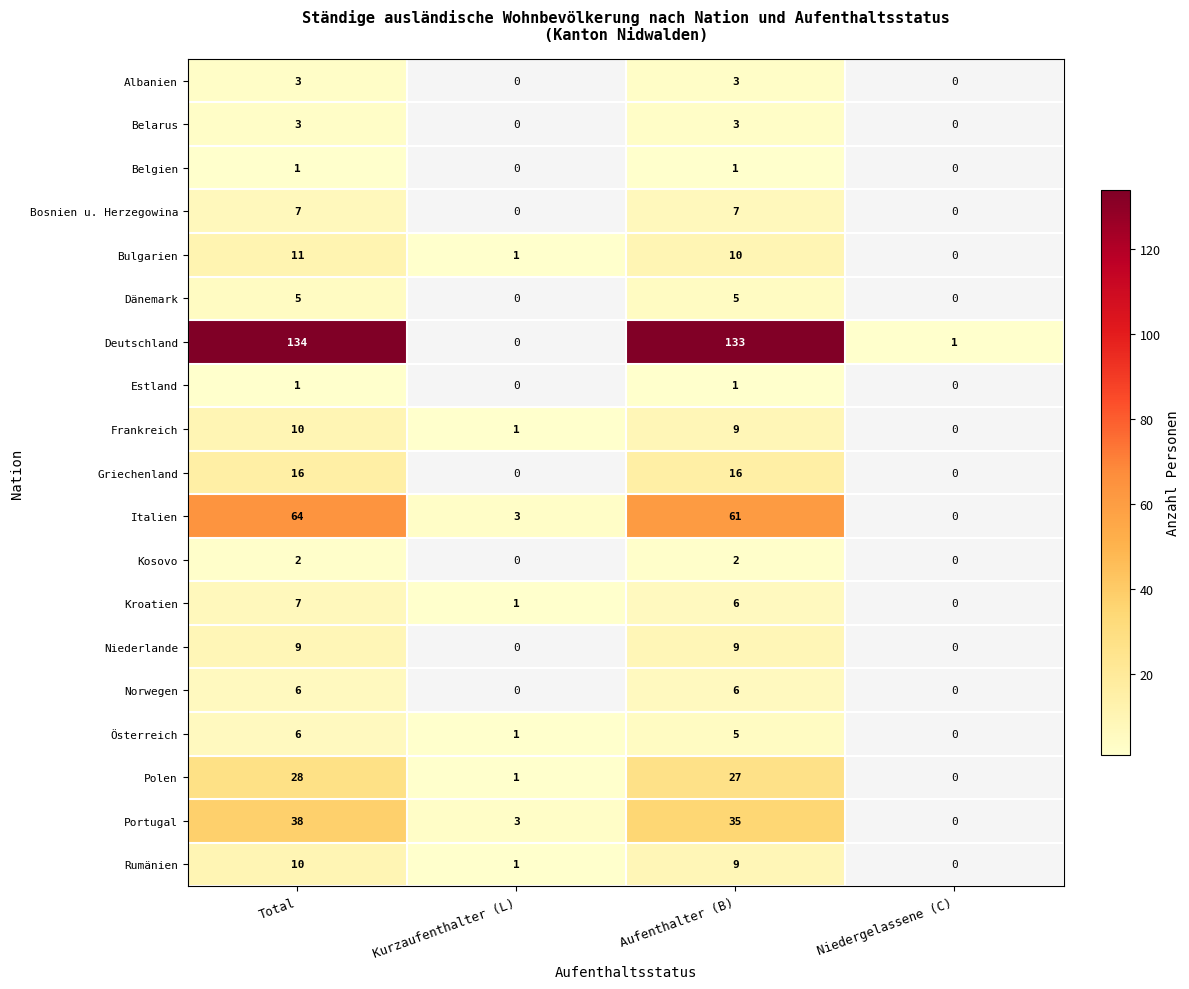

What is the sum of the Italien values at Niedergelassene (C) and Aufenthalter (B)?

61